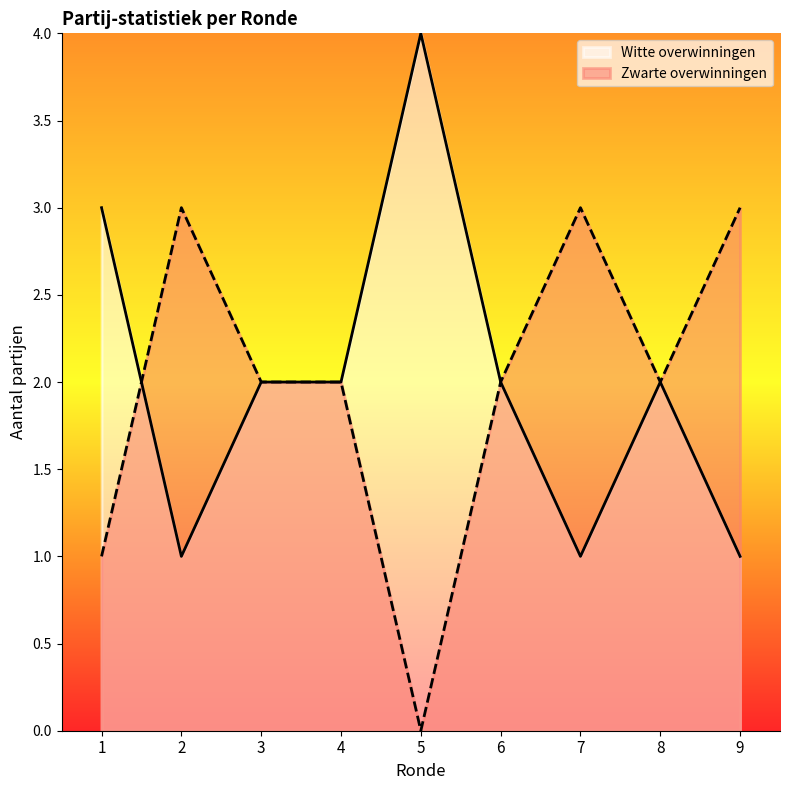

Which series changed the most between 2 and 6?

Witte overwinningen